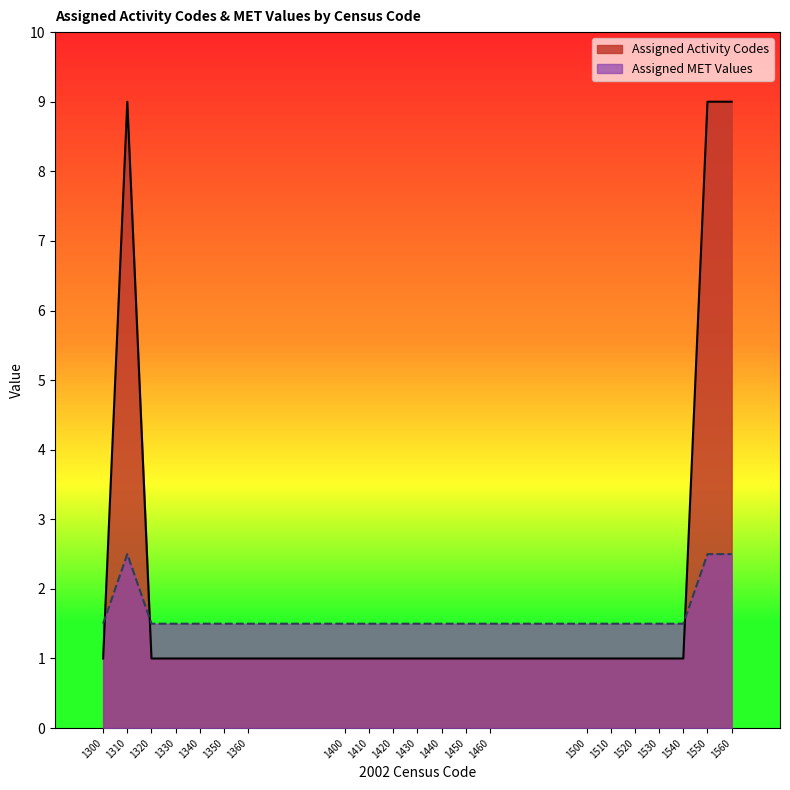

Which category has the lowest value across all series?

1300